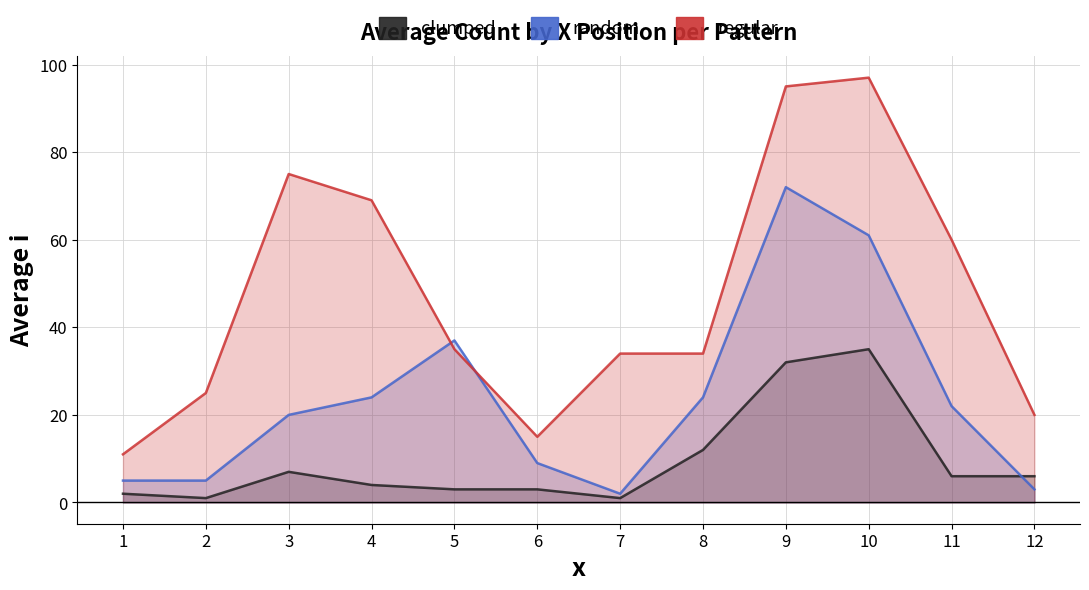

Which series has the largest range (max minus min)?

regular